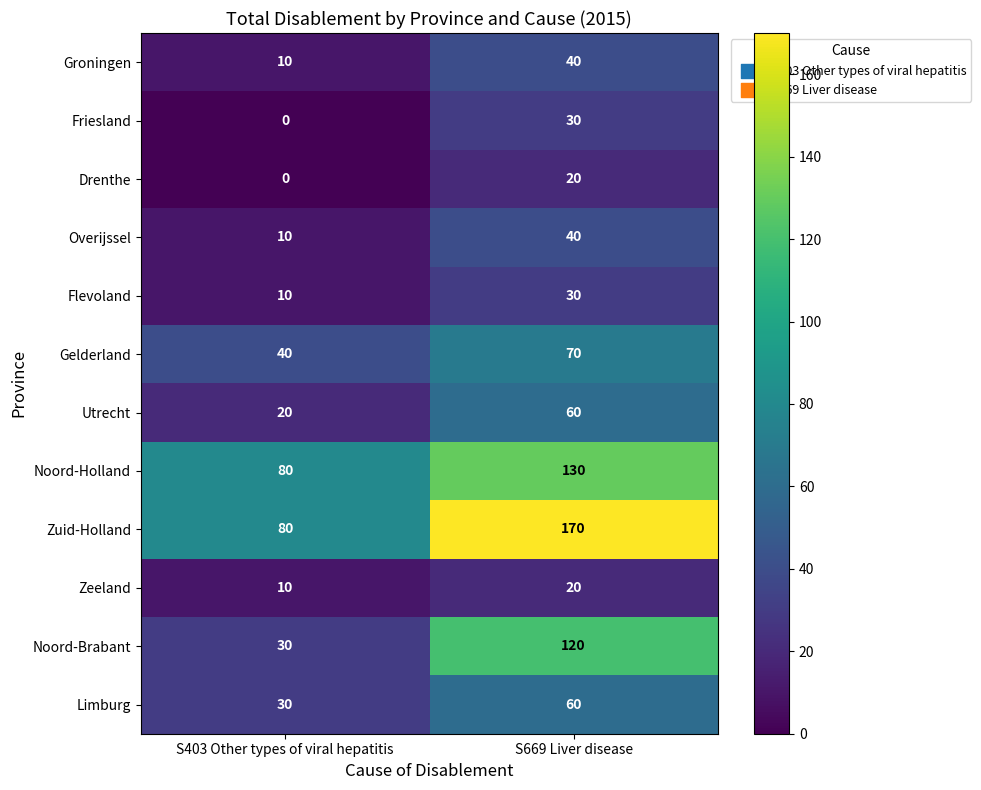

The Groningen series shows 5 at S403 Other types of viral hepatitis. True or false?

False